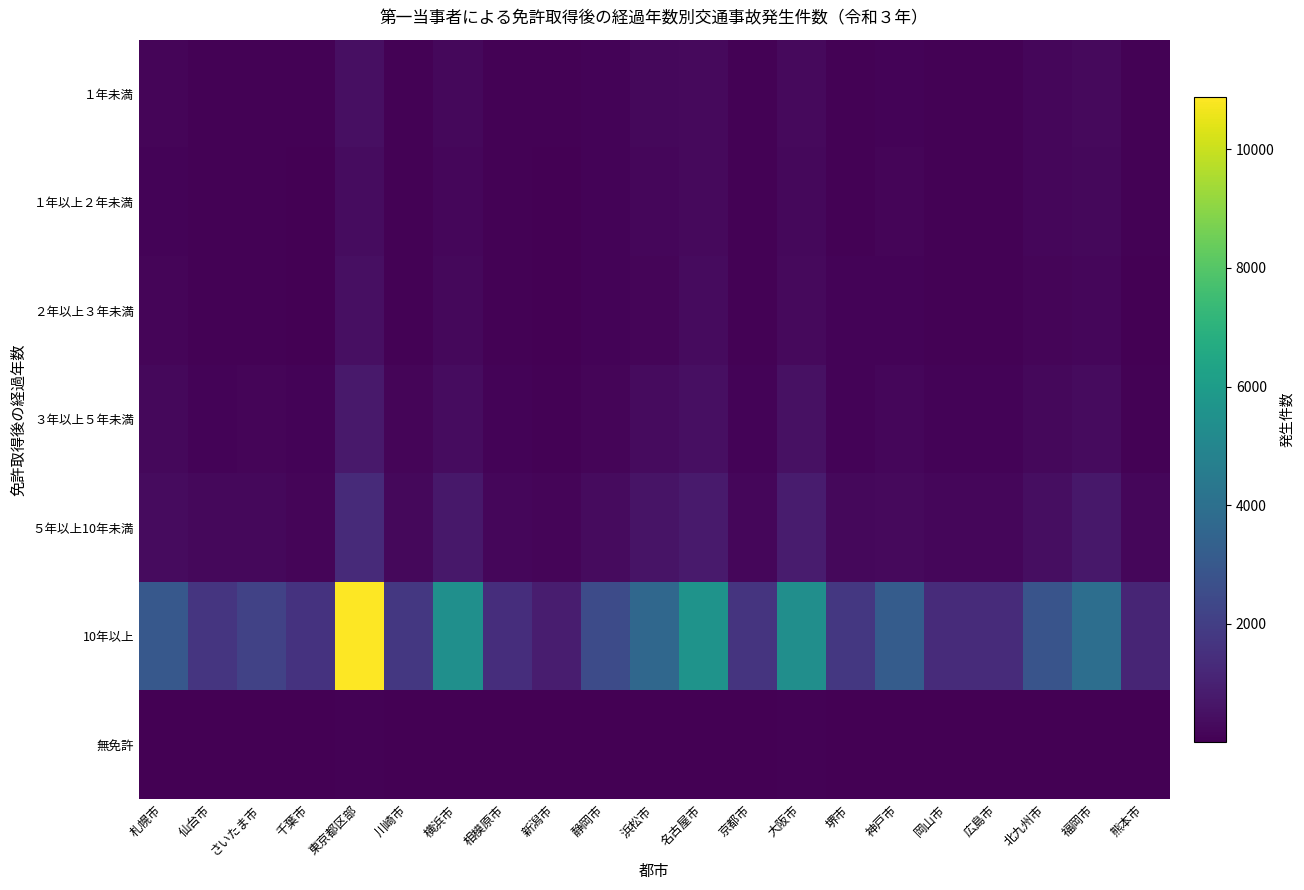

Reading right to left, transcribe all the data shown in this chart.

１年未満: 熊本市=47	福岡市=266	北九州市=189	広島市=75	岡山市=65	神戸市=115	堺市=74	大阪市=265	京都市=76	名古屋市=284	浜松市=229	静岡市=105	新潟市=48	相模原市=72	横浜市=247	川崎市=75	東京都区部=443	千葉市=60	さいたま市=64	仙台市=73	札幌市=150
１年以上２年未満: 熊本市=62	福岡市=239	北九州市=194	広島市=60	岡山市=60	神戸市=148	堺市=73	大阪市=257	京都市=81	名古屋市=260	浜松市=199	静岡市=107	新潟市=39	相模原市=64	横浜市=206	川崎市=76	東京都区部=370	千葉市=44	さいたま市=68	仙台市=73	札幌市=118
２年以上３年未満: 熊本市=40	福岡市=198	北九州市=151	広島市=59	岡山市=62	神戸市=106	堺市=89	大阪市=277	京都市=78	名古屋市=307	浜松市=159	静岡市=90	新潟市=36	相模原市=58	横浜市=217	川崎市=75	東京都区部=436	千葉市=44	さいたま市=69	仙台市=64	札幌市=131
３年以上５年未満: 熊本市=83	福岡市=337	北九州市=229	広島市=97	岡山市=124	神戸市=181	堺市=112	大阪市=495	京都市=117	名古屋市=437	浜松市=320	静岡市=169	新潟市=52	相模原市=105	横浜市=363	川崎市=130	東京都区部=765	千葉市=91	さいたま市=140	仙台市=100	札幌市=220
５年以上10年未満: 熊本市=195	福岡市=696	北九州市=393	広島市=198	岡山市=202	神戸市=299	堺市=248	大阪市=852	京都市=190	名古屋市=783	浜松市=564	静岡市=329	新潟市=130	相模原市=176	横浜市=716	川崎市=252	東京都区部=1310	千葉市=163	さいたま市=251	仙台市=220	札幌市=317
10年以上: 熊本市=1112	福岡市=3944	北九州市=2839	広島市=1362	岡山市=1357	神戸市=3176	堺市=1761	大阪市=5384	京都市=1653	名古屋市=5574	浜松市=3649	静岡市=2498	新潟市=869	相模原市=1430	横浜市=5418	川崎市=1787	東京都区部=10890	千葉市=1607	さいたま市=2165	仙台市=1665	札幌市=3000
無免許: 熊本市=9	福岡市=15	北九州市=9	広島市=8	岡山市=7	神戸市=12	堺市=12	大阪市=50	京都市=19	名古屋市=28	浜松市=9	静岡市=3	新潟市=2	相模原市=5	横浜市=35	川崎市=9	東京都区部=46	千葉市=7	さいたま市=4	仙台市=8	札幌市=15